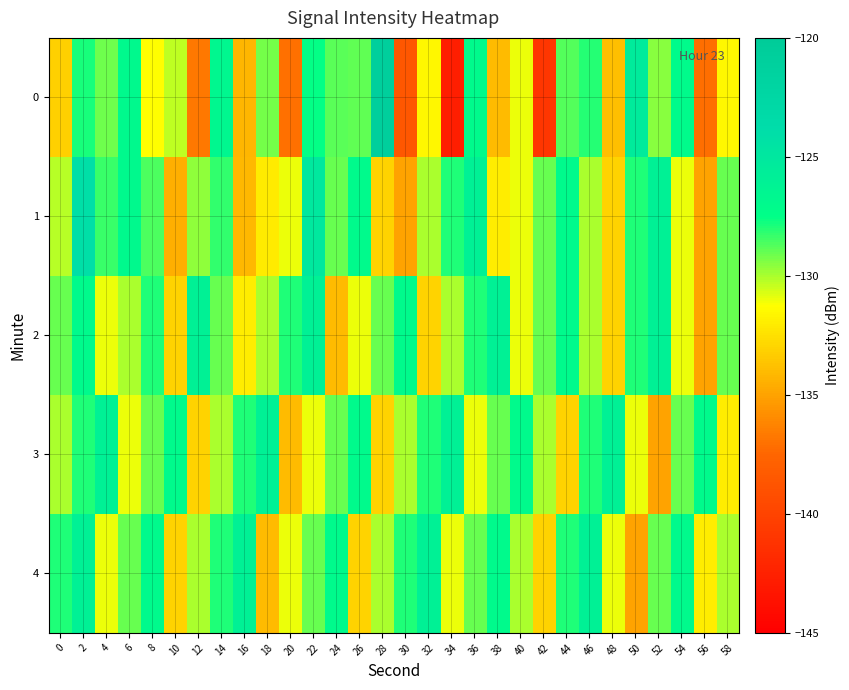

At 52, list the series in order from largest to smallest.

1, 2, 4, 0, 3